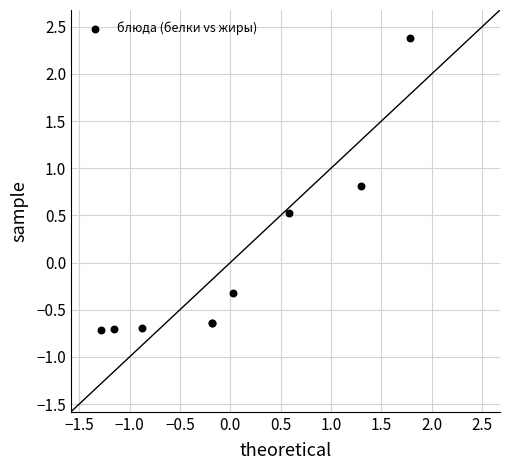

What Y value in the scatter plot is closest to 0?

-0.3